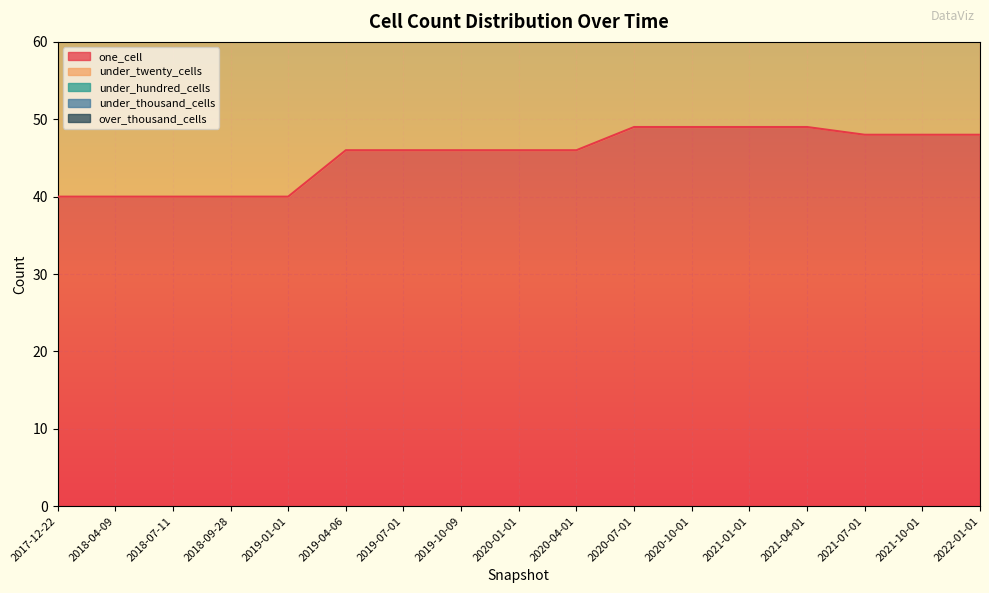

Reading left to right, what are all the values shown in this chart?

one_cell: 40	40	40	40	40	46	46	46	46	46	49	49	49	49	48	48	48
under_twenty_cells: 47	47	47	47	47	47	47	47	47	47	50	50	50	50	53	53	53
under_hundred_cells: 0	0	0	0	0	0	0	0	0	0	0	0	0	0	0	0	0
under_thousand_cells: 0	0	0	0	0	0	0	0	0	0	0	0	0	0	0	0	0
over_thousand_cells: 0	0	0	0	0	0	0	0	0	0	0	0	0	0	0	0	0